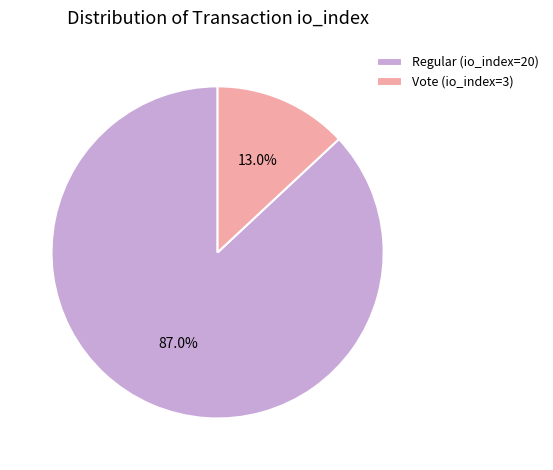

What is the largest slice in the pie chart?

Regular (io_index=20)